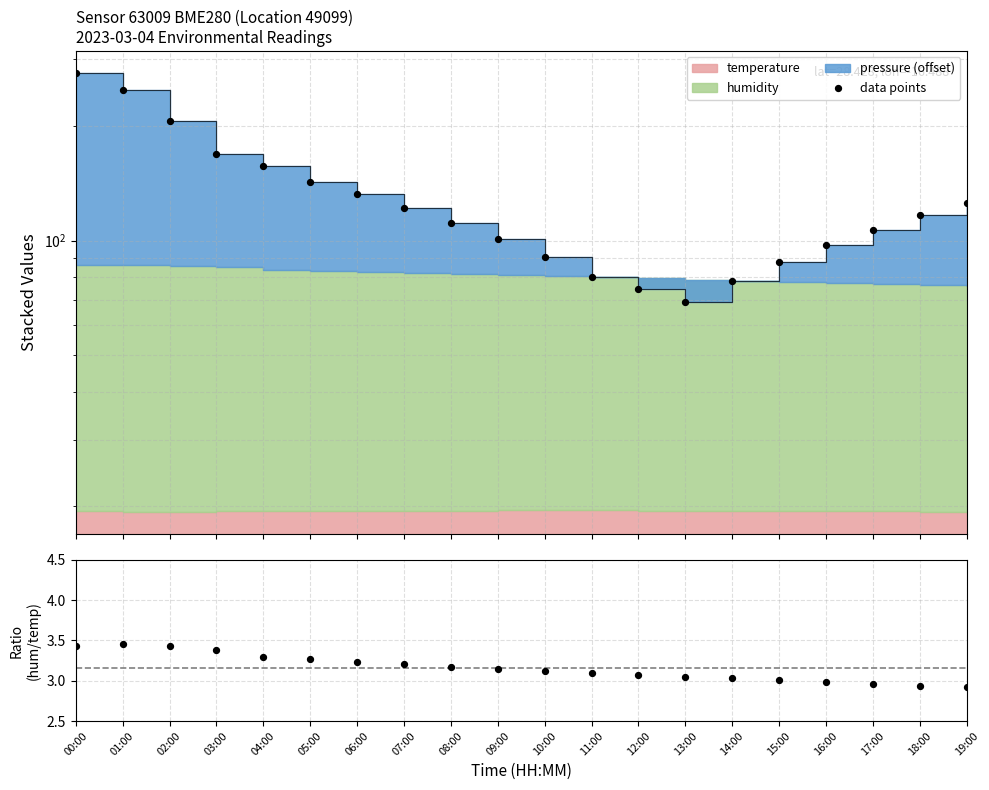

Which series contains the highest Y value?

data points